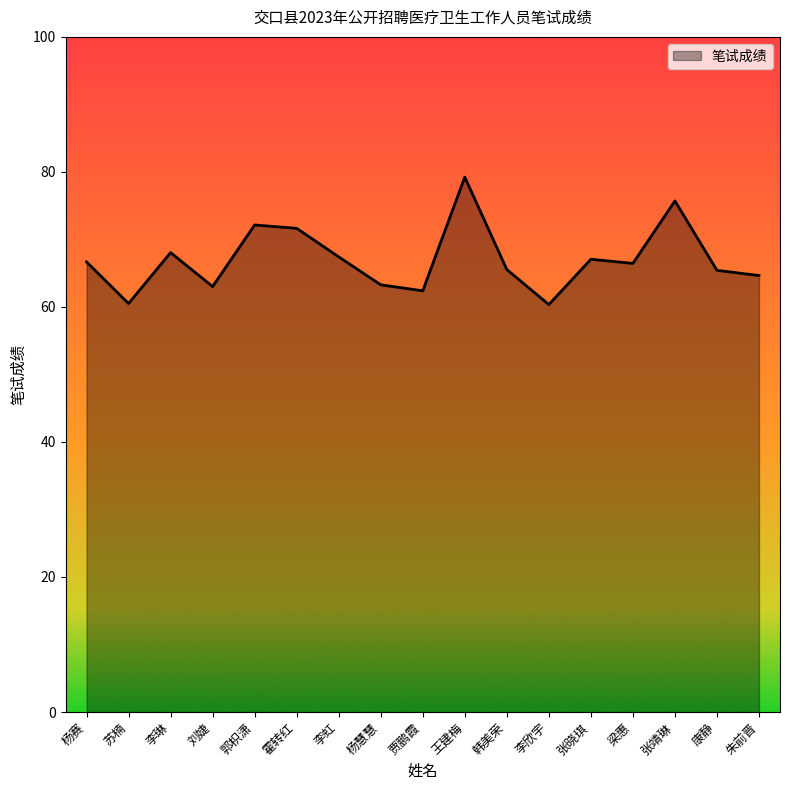

Which category has the highest value across all series?

王建梅